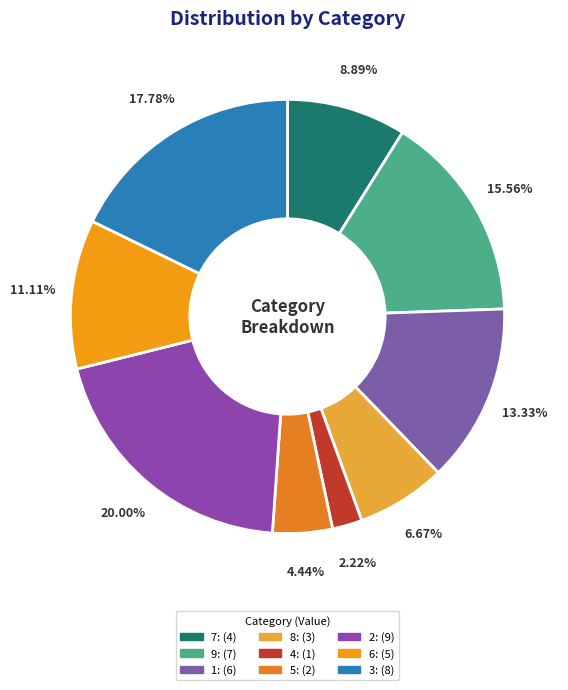

Between 1 and 2, which is larger?

2